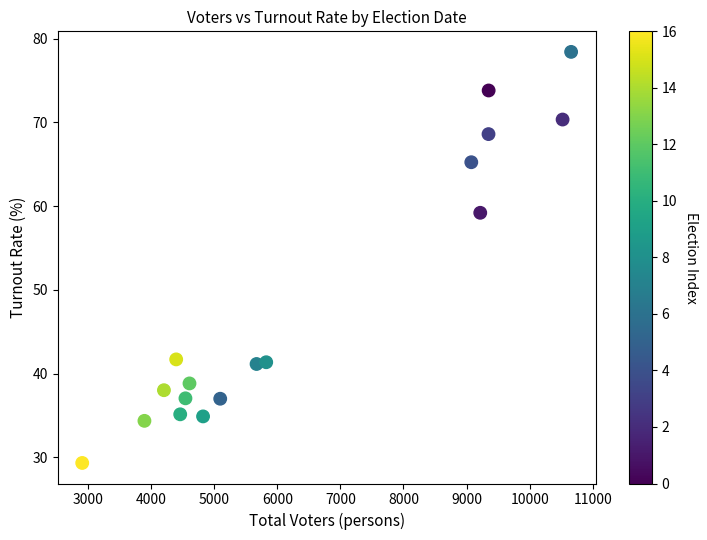

What is the range of Y values (max minus min)?

49.1